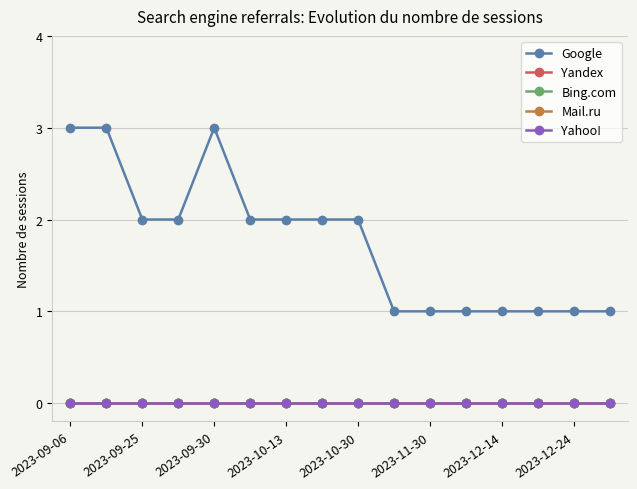

Is this an area chart (filled region under the line)?

No